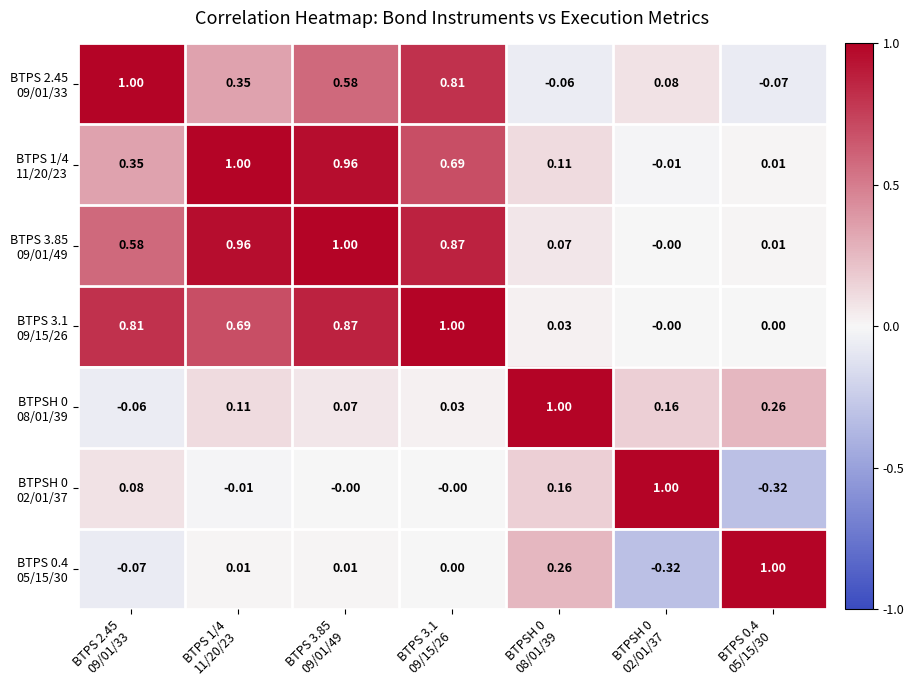

Count the number of categories in the chart.

7